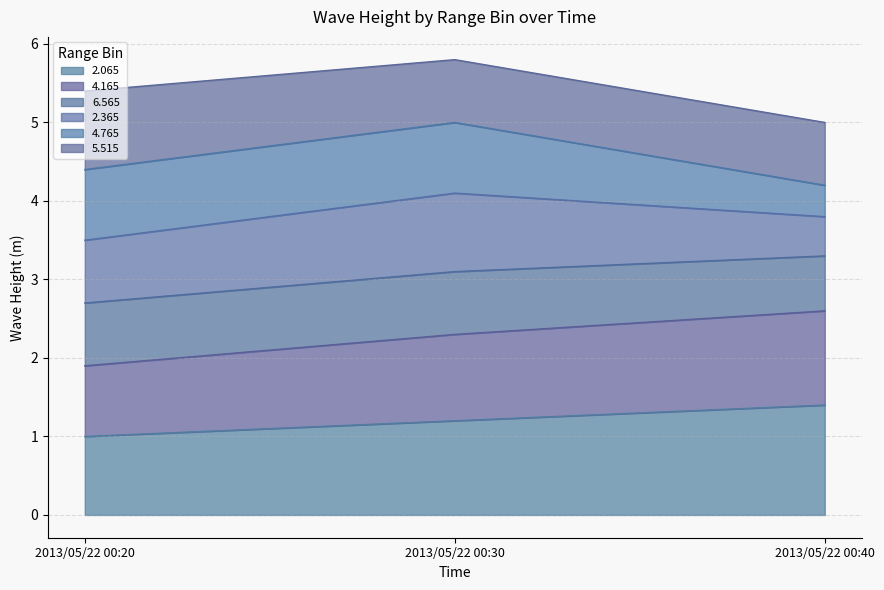

Read the 2.065 value at 2013/05/22 00:20.

1.0